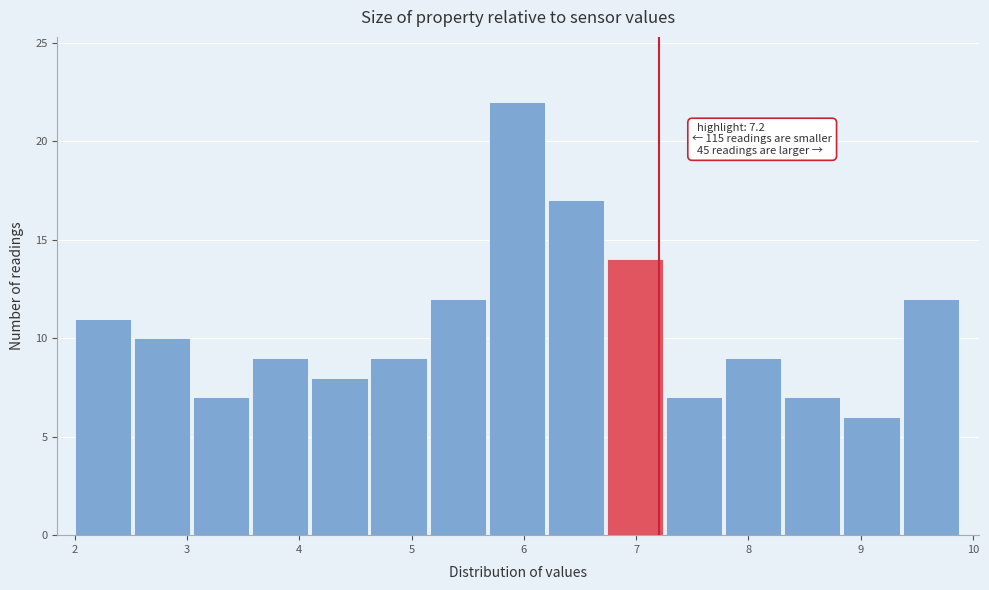

Over which range of the x-axis is the bar tallest?

5.7 to 6.2